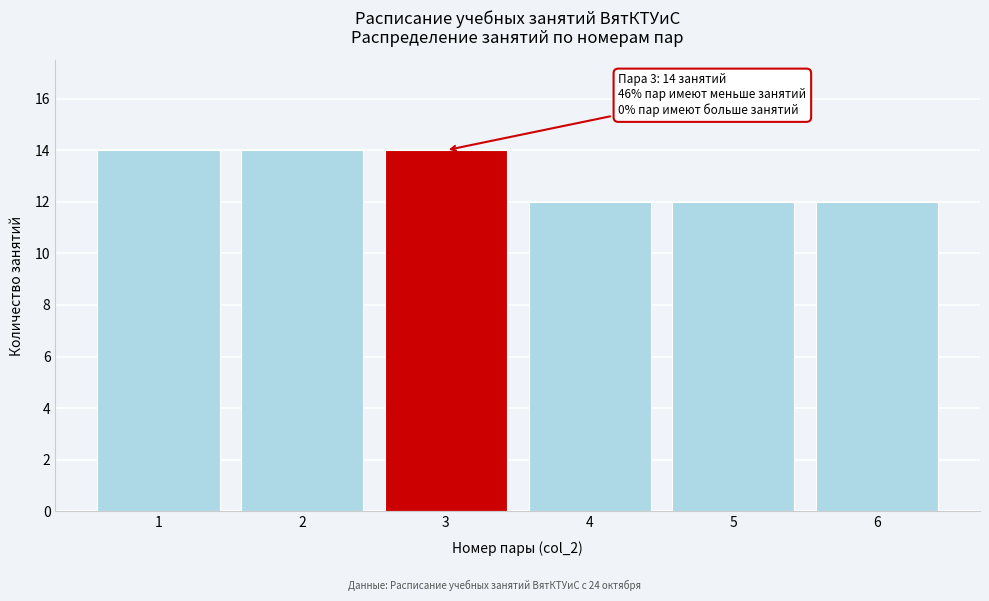

Reading left to right, list all the values displayed in this chart.

1=14	2=14	3=14	4=12	5=12	6=12